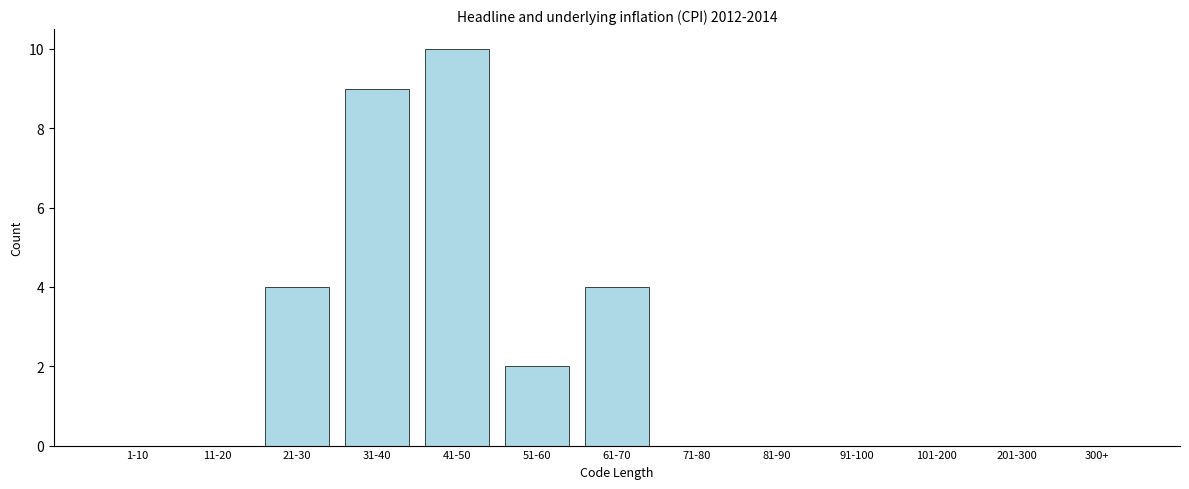

Reading left to right, extract all data points from this chart.

1-10=0	11-20=0	21-30=4	31-40=9	41-50=10	51-60=2	61-70=4	71-80=0	81-90=0	91-100=0	101-200=0	201-300=0	300+=0